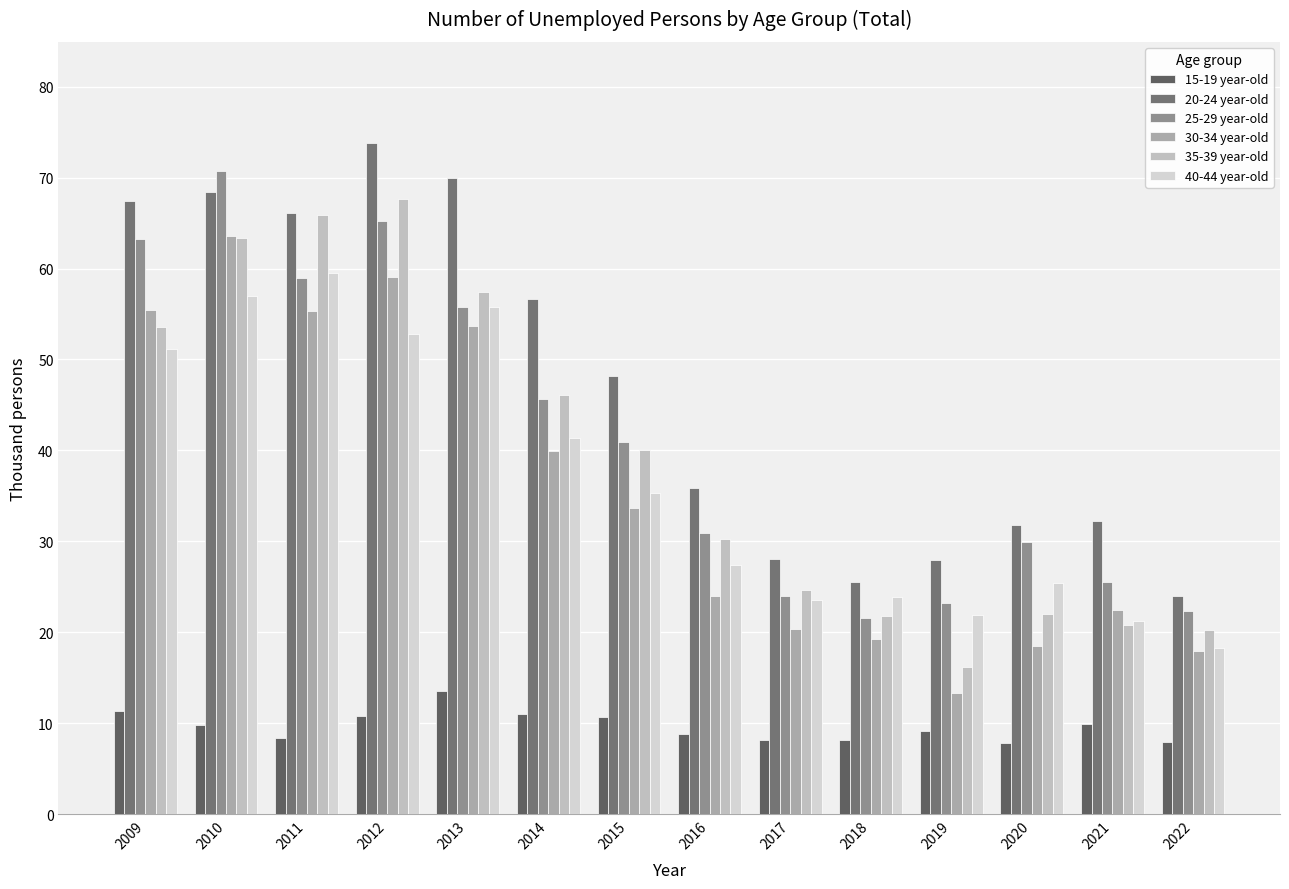

How many bars are there in each group?

6